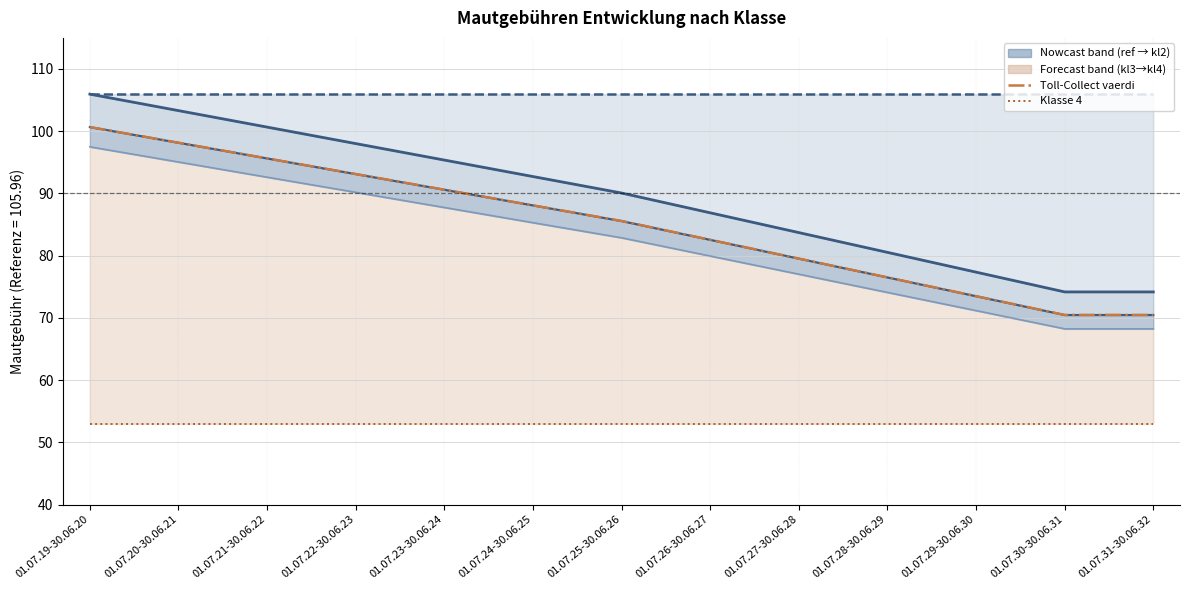

The value of Klasse 4 at 01.07.29-30.06.30 is 14.7. True or false?

False